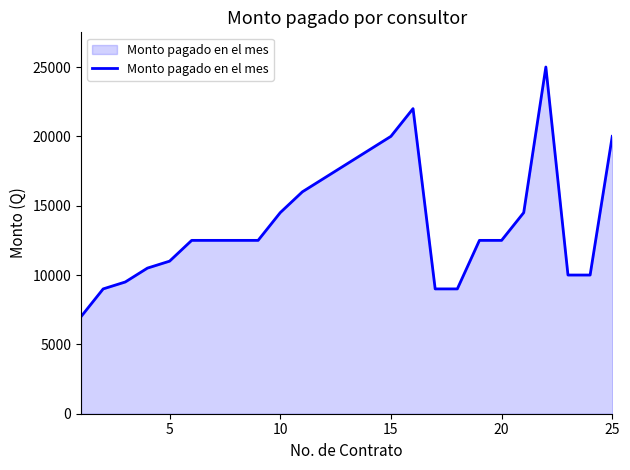

What is the difference between the maximum and minimum values?

18000